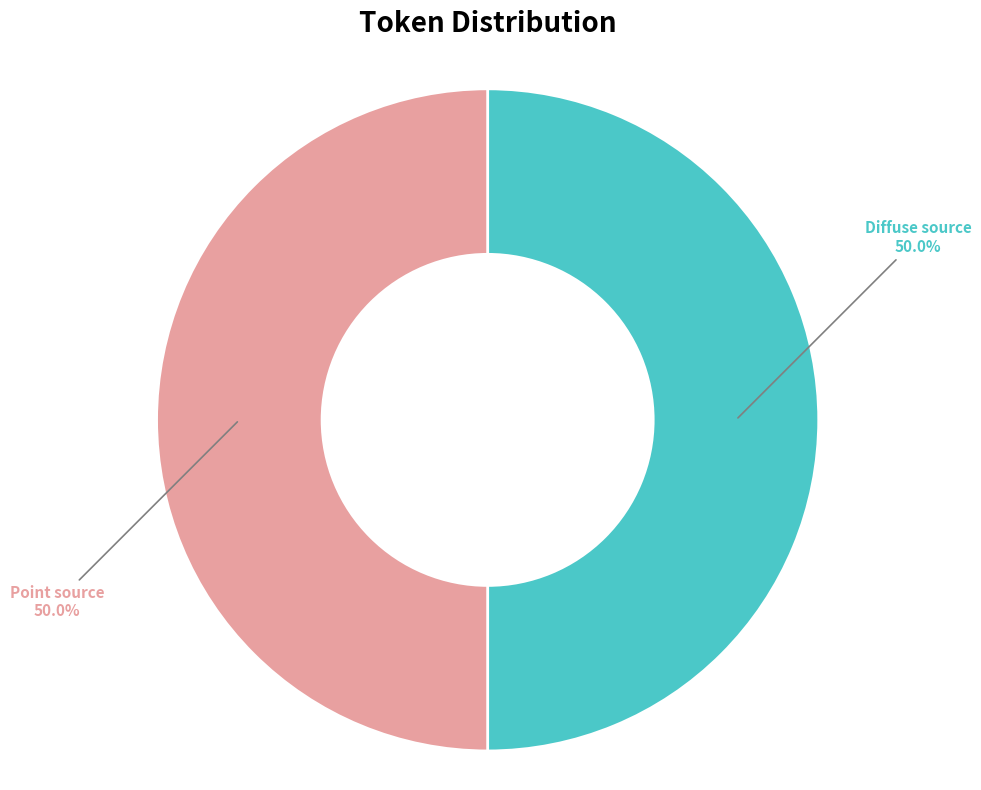

Is the sum of Diffuse source and Point source greater than half?

Yes